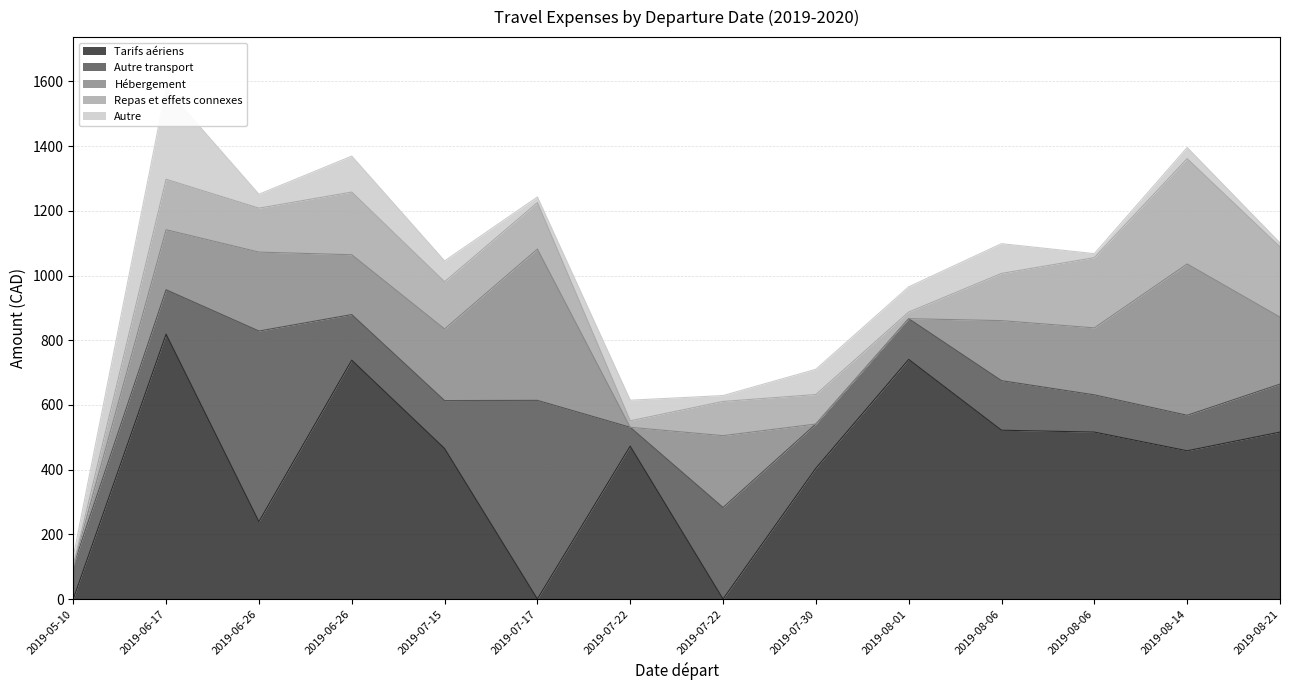

What is the value of the Autre point at the 7th from the left?

63.7